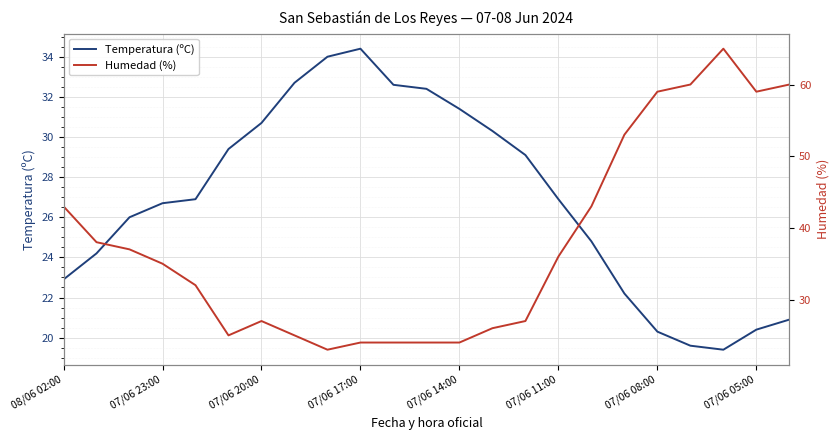

What is the difference between the second highest and minimum values in the Temperatura (ºC) series?

14.6